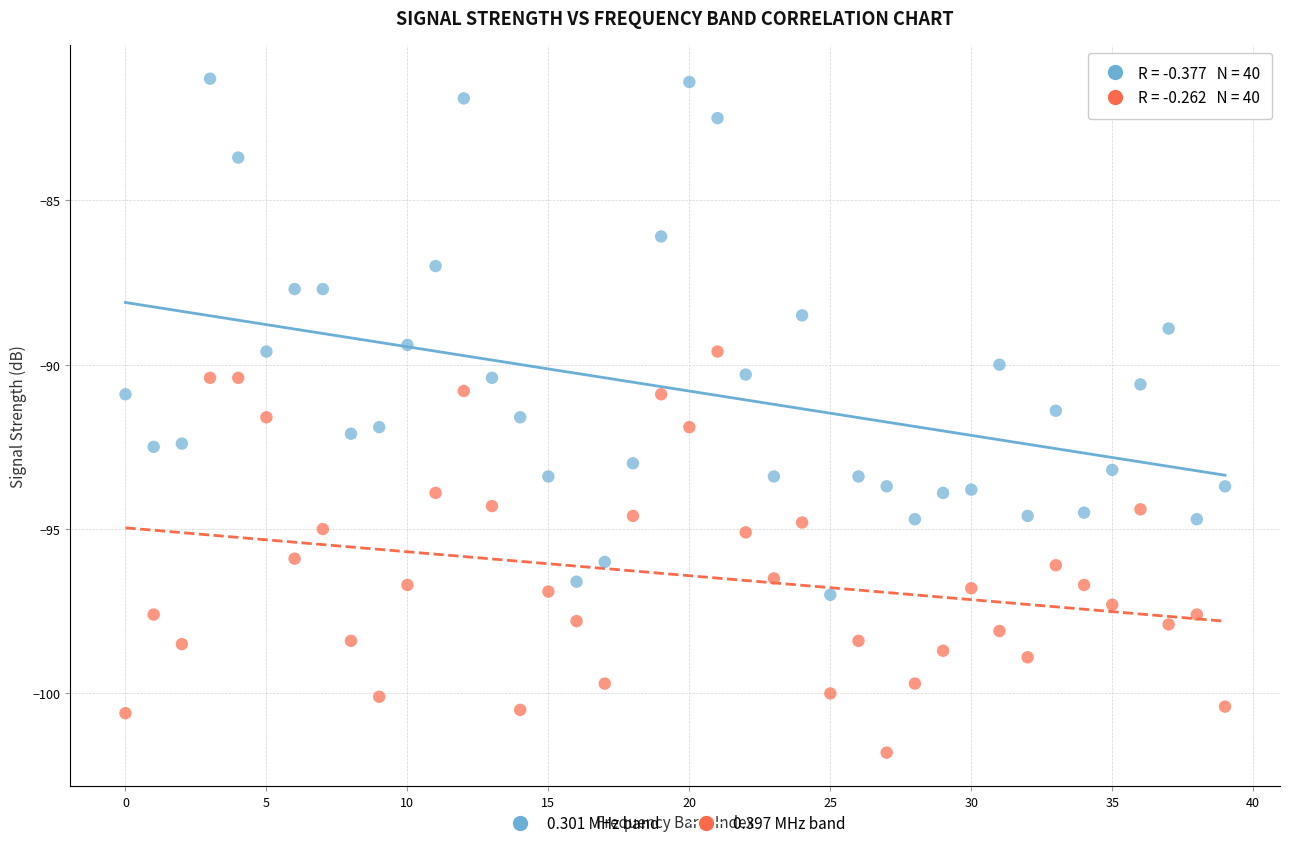

Which series contains the lowest Y value?

0.397 MHz band